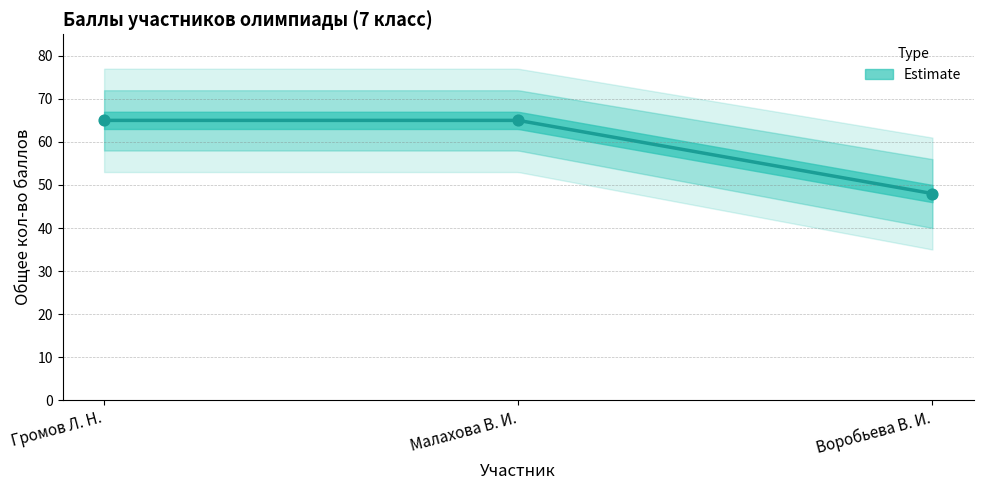

Between Малахова В. И. and Воробьева В. И., which is larger?

Малахова В. И.